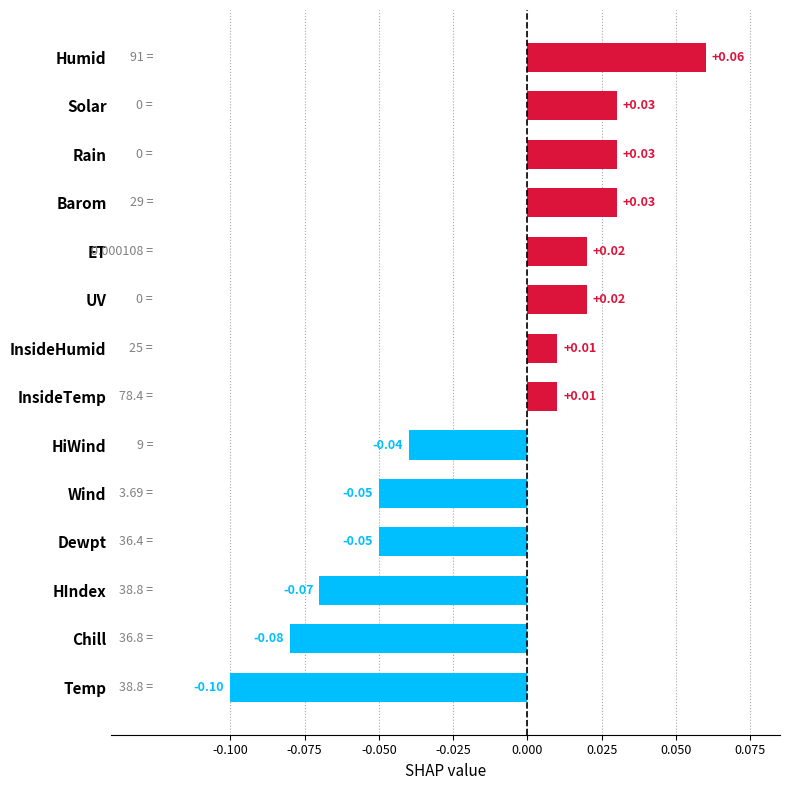

At which category does the chart reach its peak across all series?

Humid